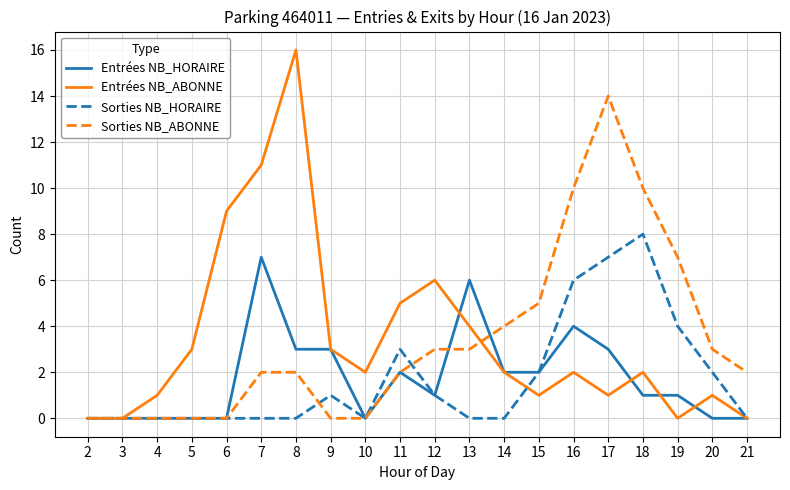

The Entrées NB_HORAIRE series shows -2 at 21. True or false?

False